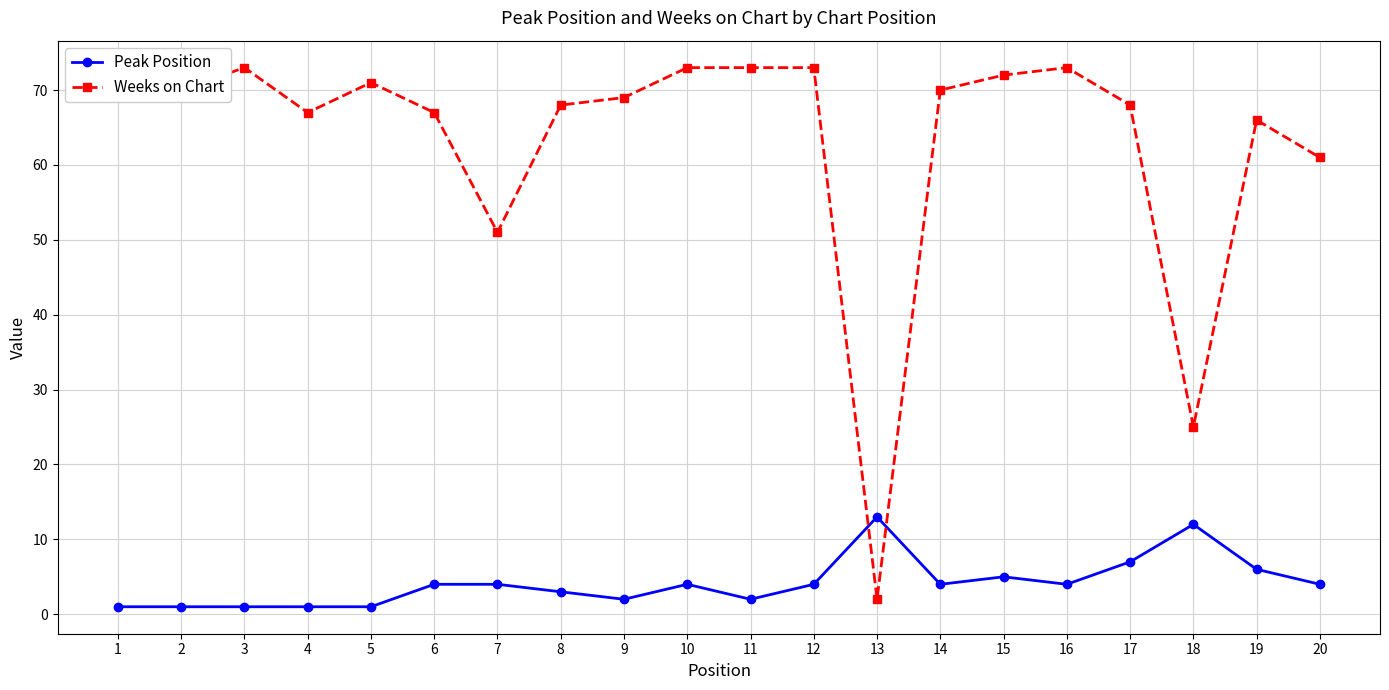

At how many categories does at least one series exceed 52?

17